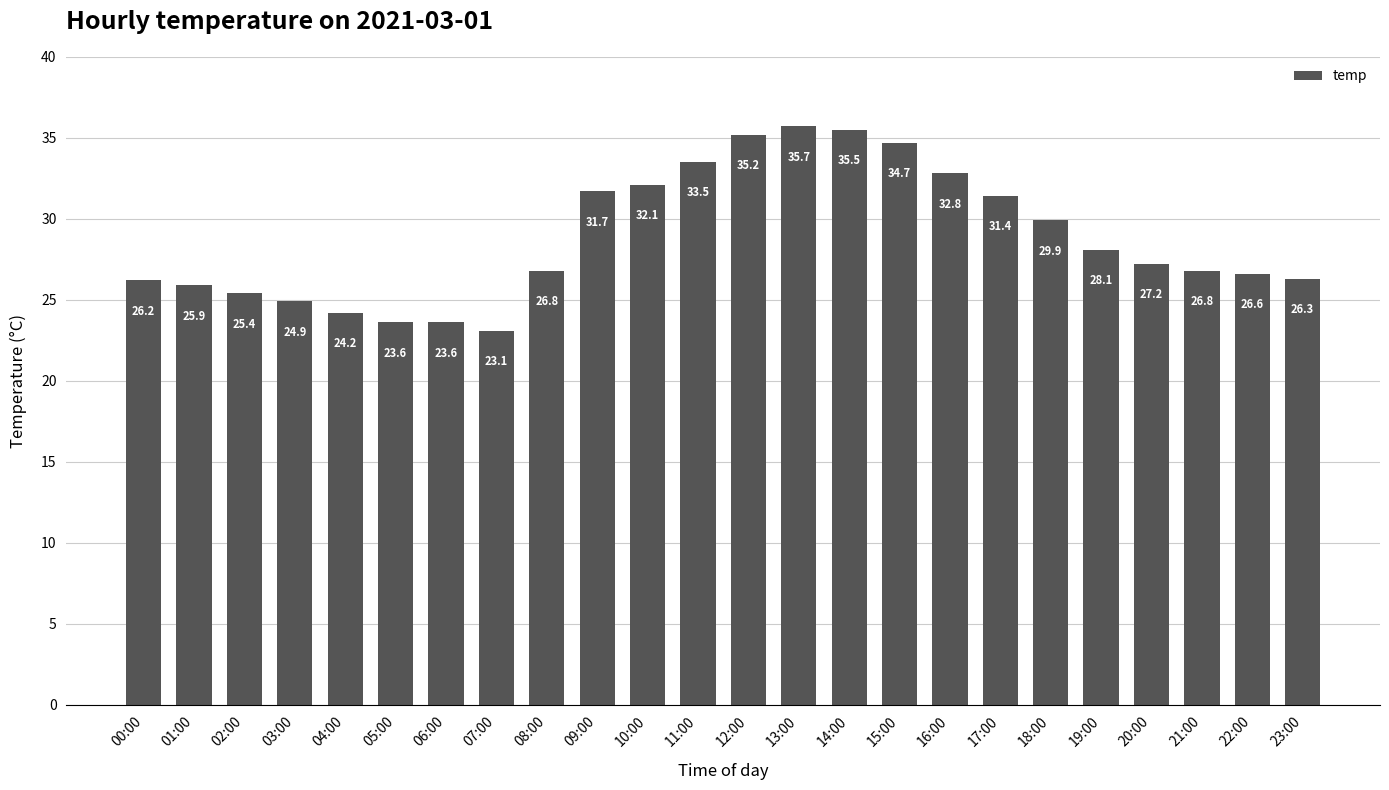

The value at 20:00 is 27.2. True or false?

True